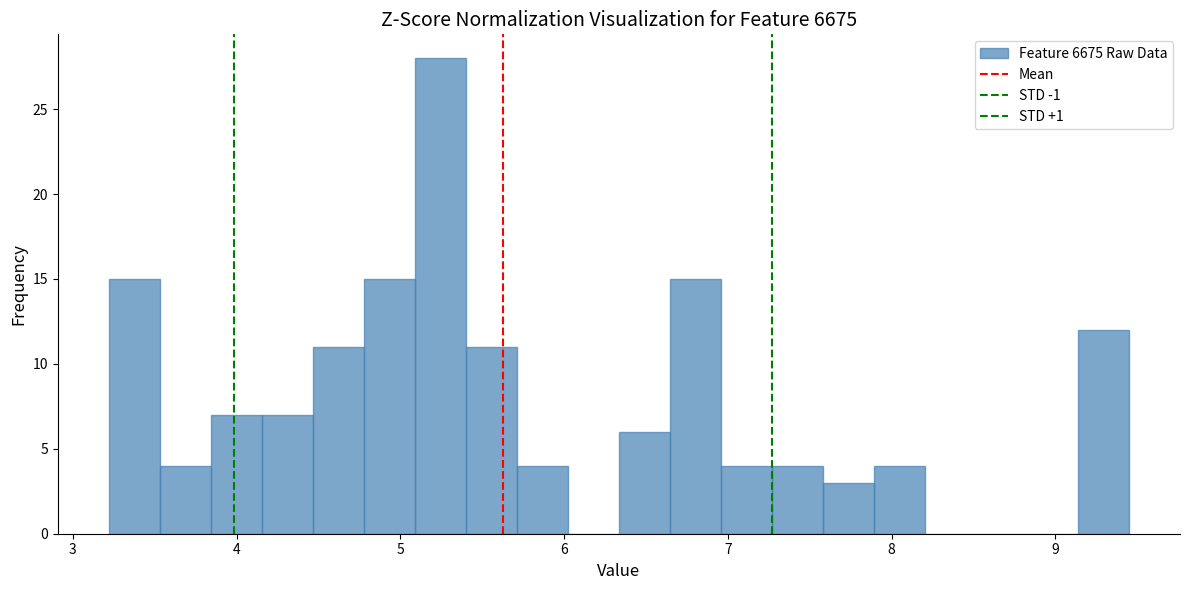

Around what value on the x-axis is the tallest bar? Give the approximate position of its centre, as read against the axis.

5.2